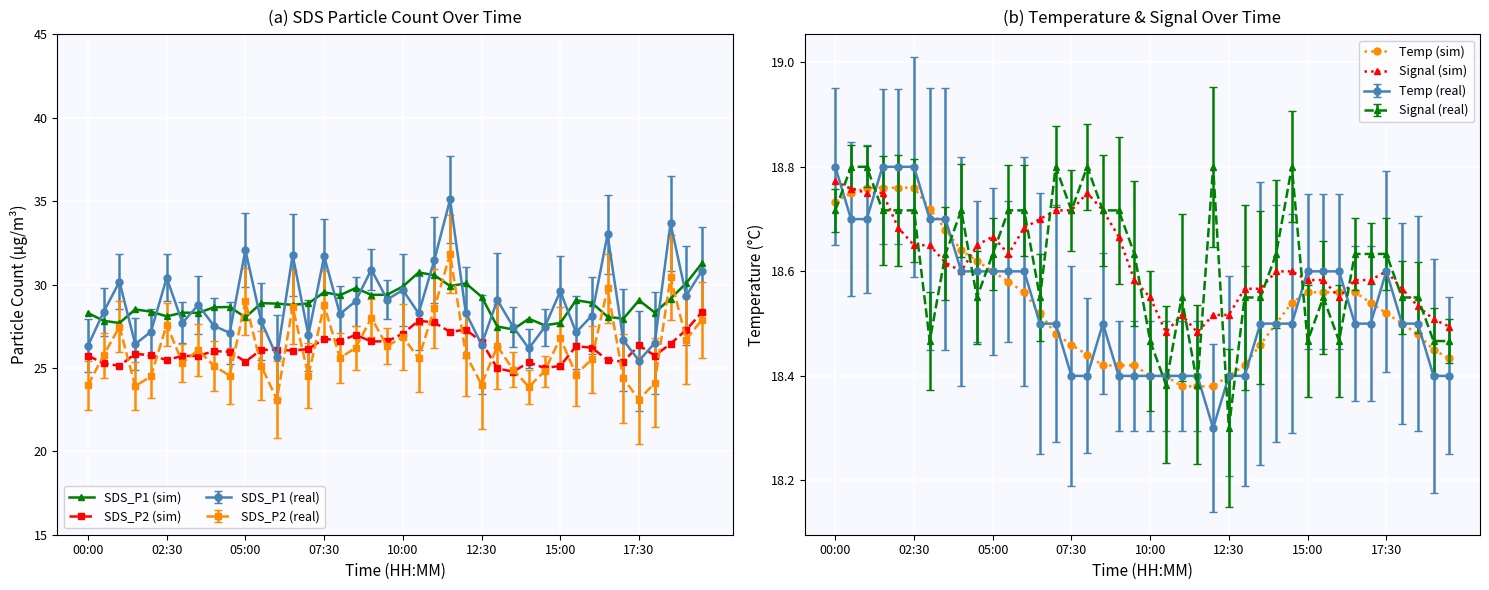

True or false: Temp (sim) has more than 2 interior local peaks.

False